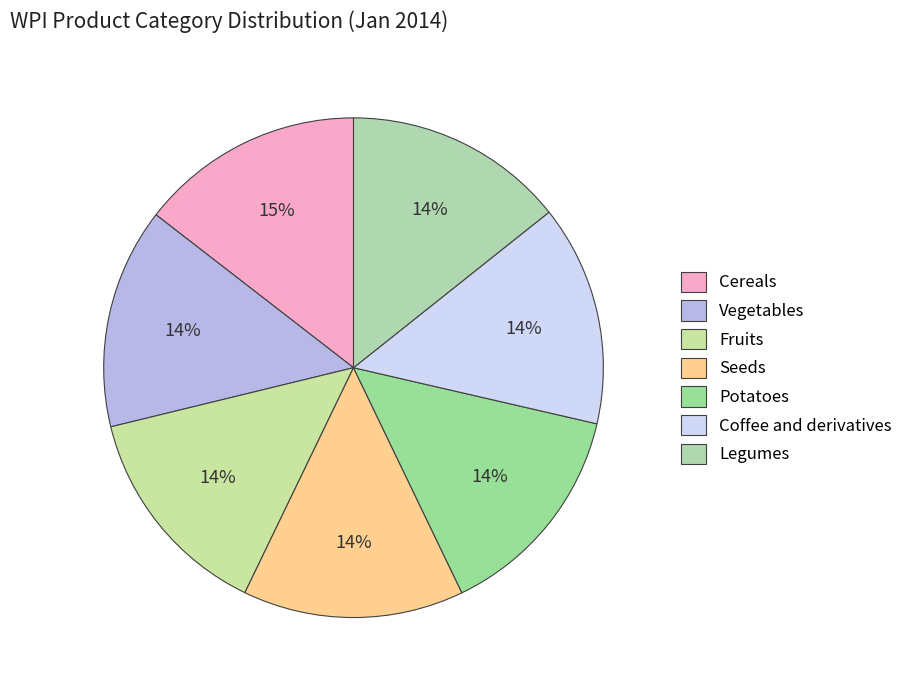

Count the number of slices in the pie.

7